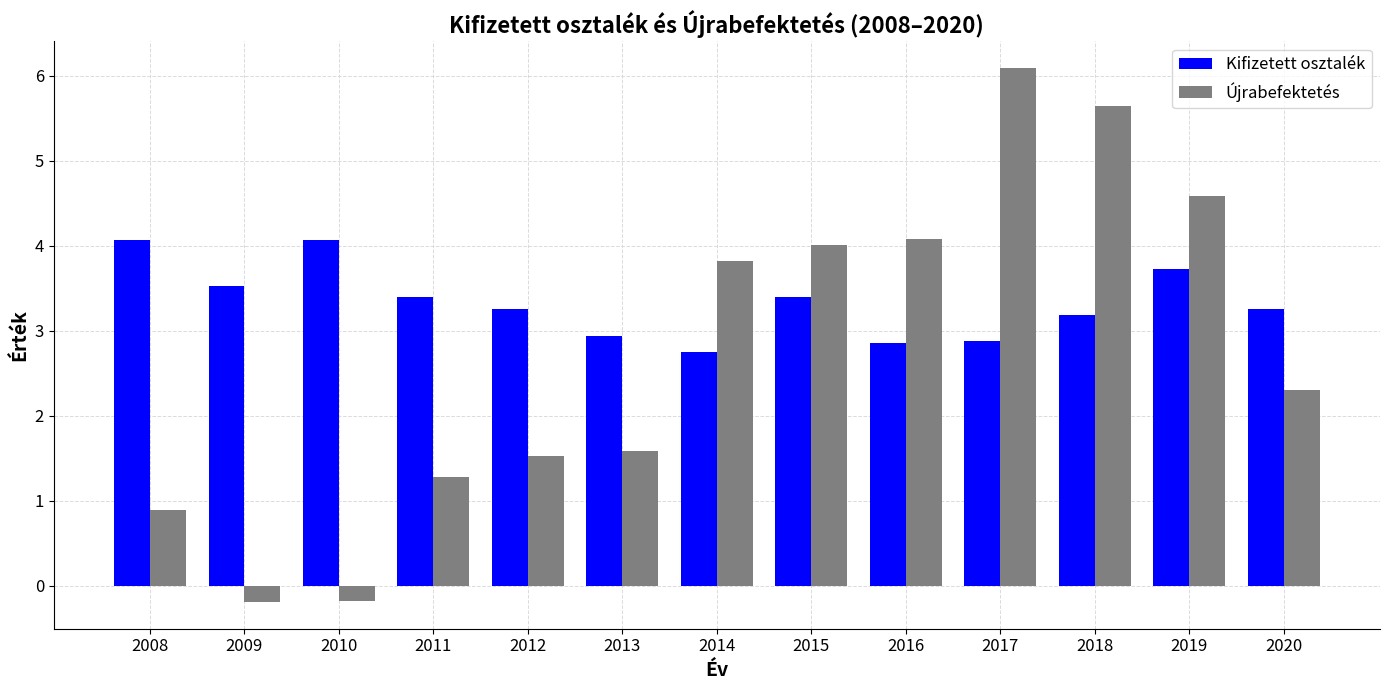

Which series changed the most between 2011 and 2020?

Újrabefektetés